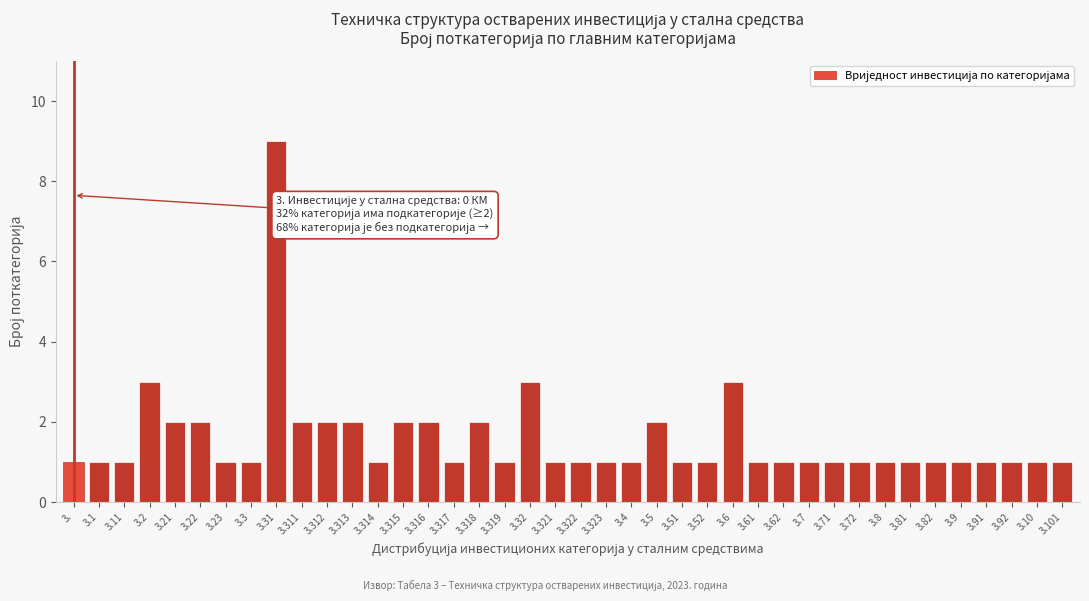

What is the sum of all values?

63